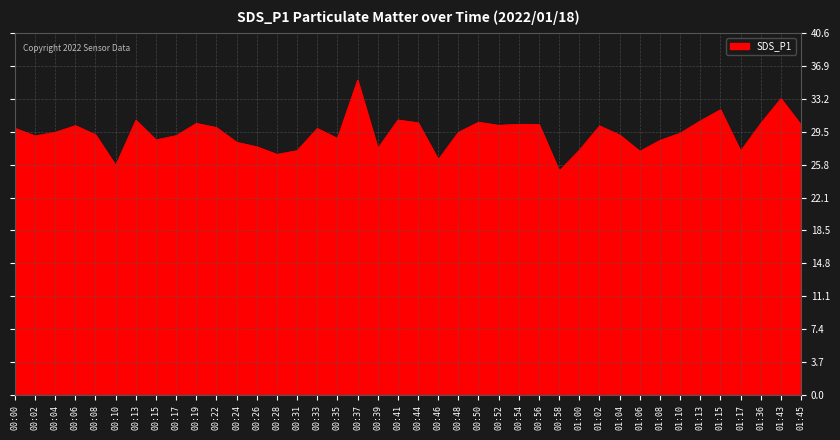

At which label does the data first exceed 29?

00:00